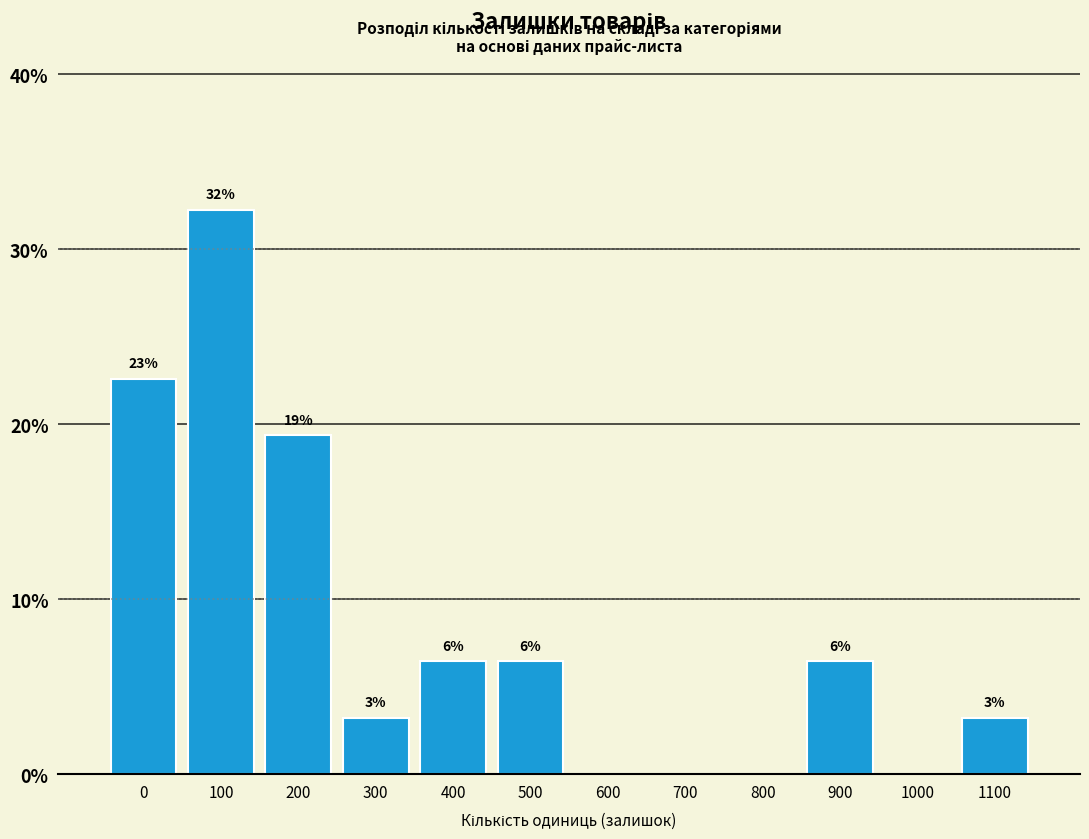

Are the bars horizontal?

No